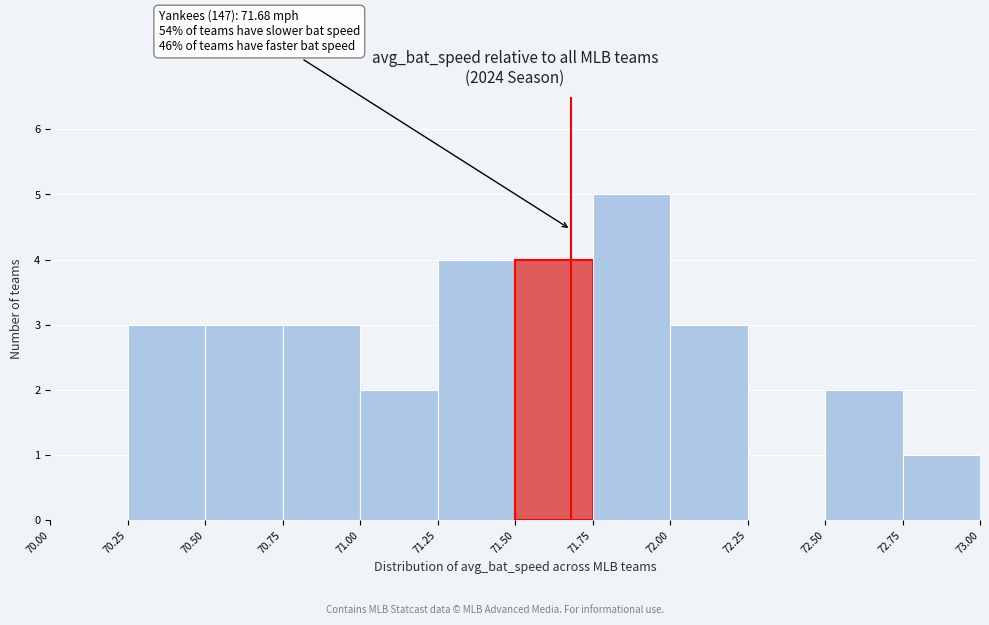

Which range on the x-axis has the tallest bar?

71.75 to 72.00